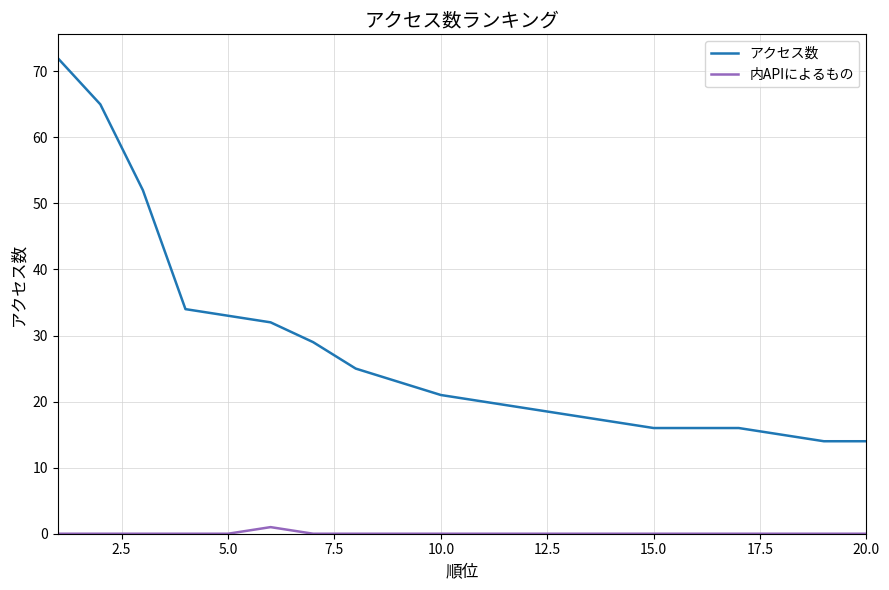

List the series in order of their peak value, lowest first.

内APIによるもの, アクセス数